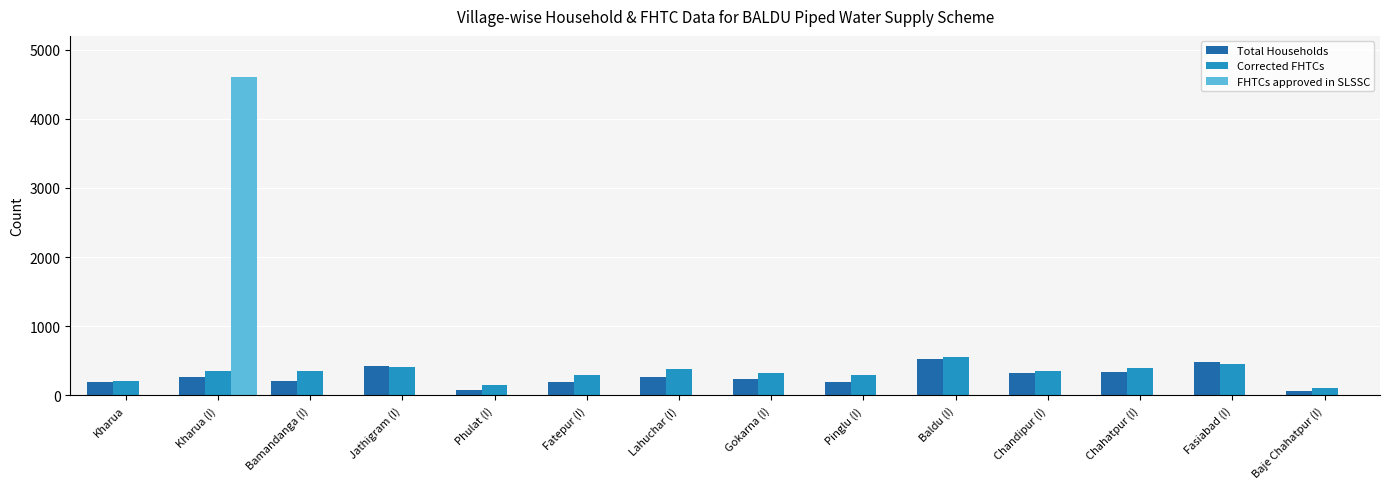

True or false: FHTCs approved in SLSSC has a value of 0 at Chandipur (I).

True